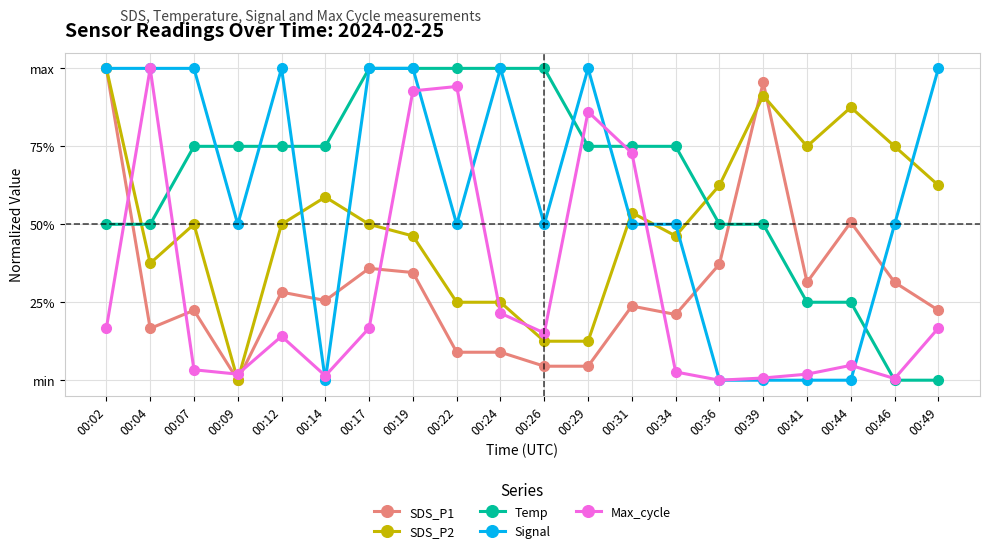

Is it true that Signal equals -0.7 at 00:36?

False